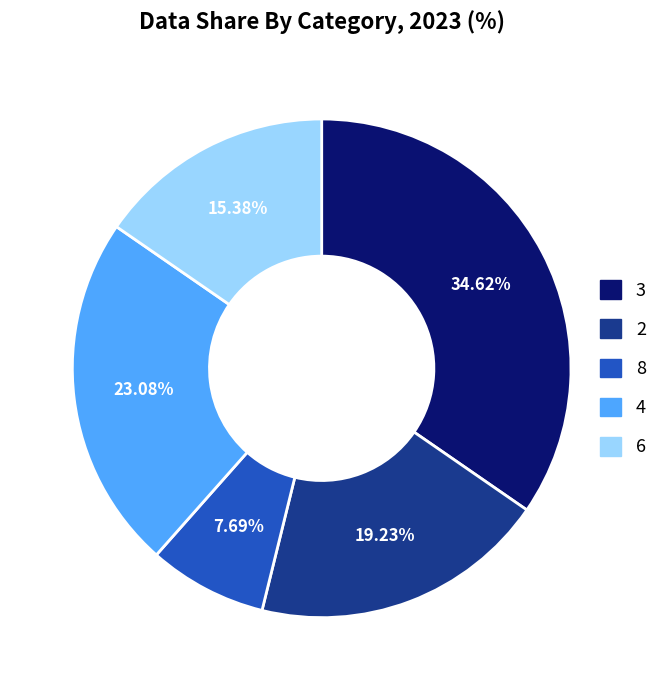

Combined, do 2 and 6 account for over 50%?

No